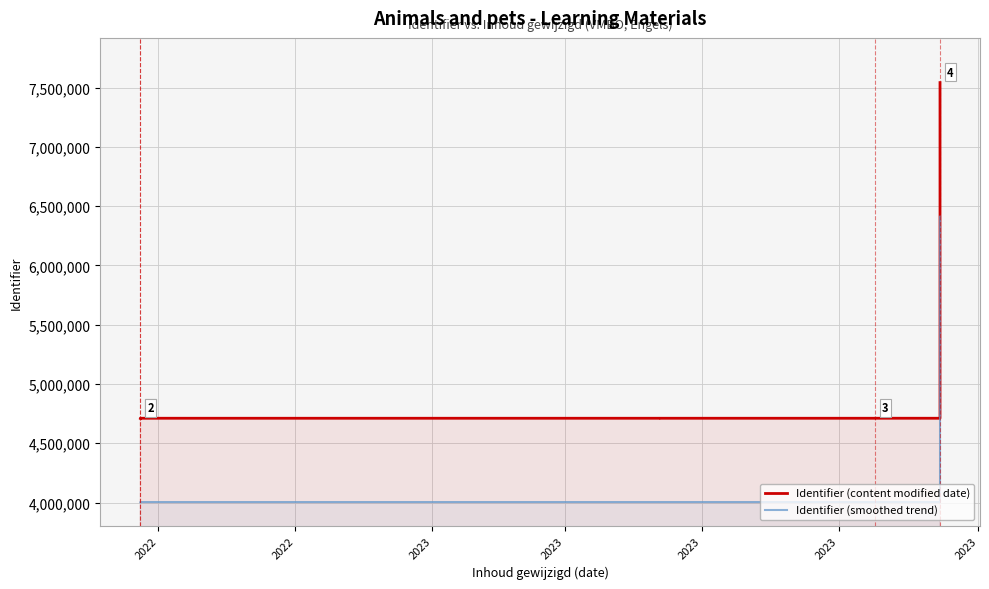

What are all the series names shown in the legend?

Identifier (content modified date), Identifier (smoothed trend)